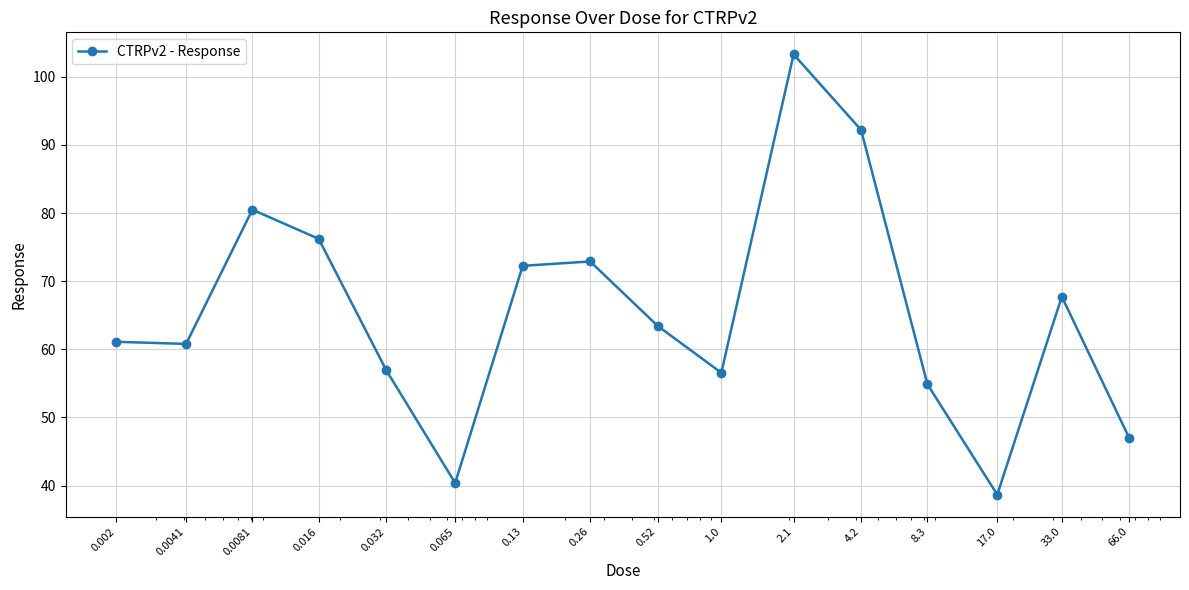

What is the value of the 10th point from the left?

56.6